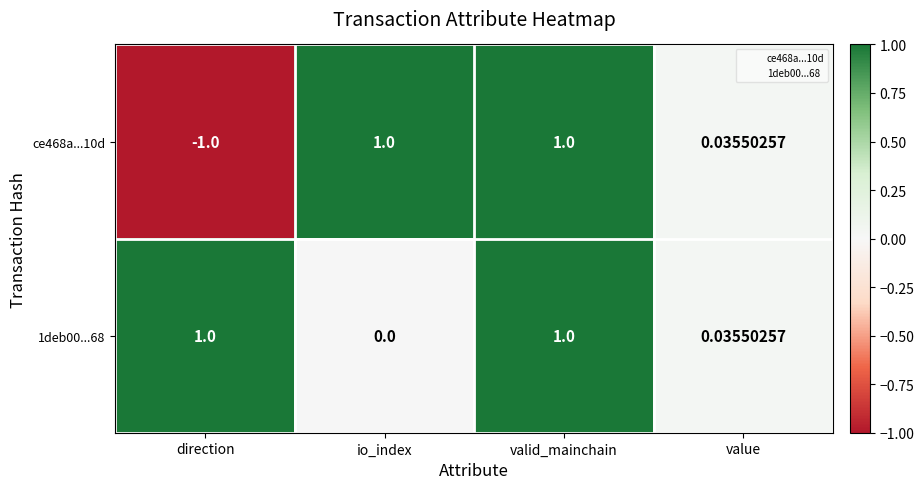

Which category has the lowest value in the ce468a...10d series?

direction